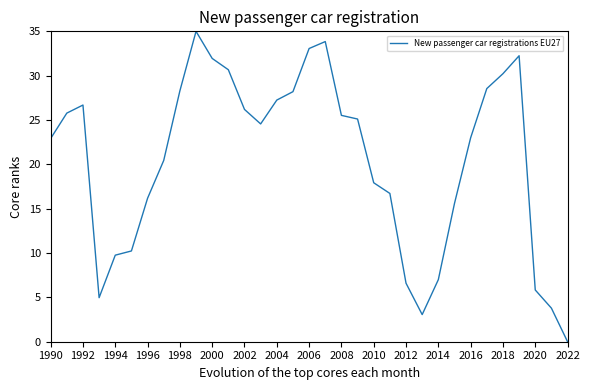

What is the difference between the maximum and minimum values?

35.0